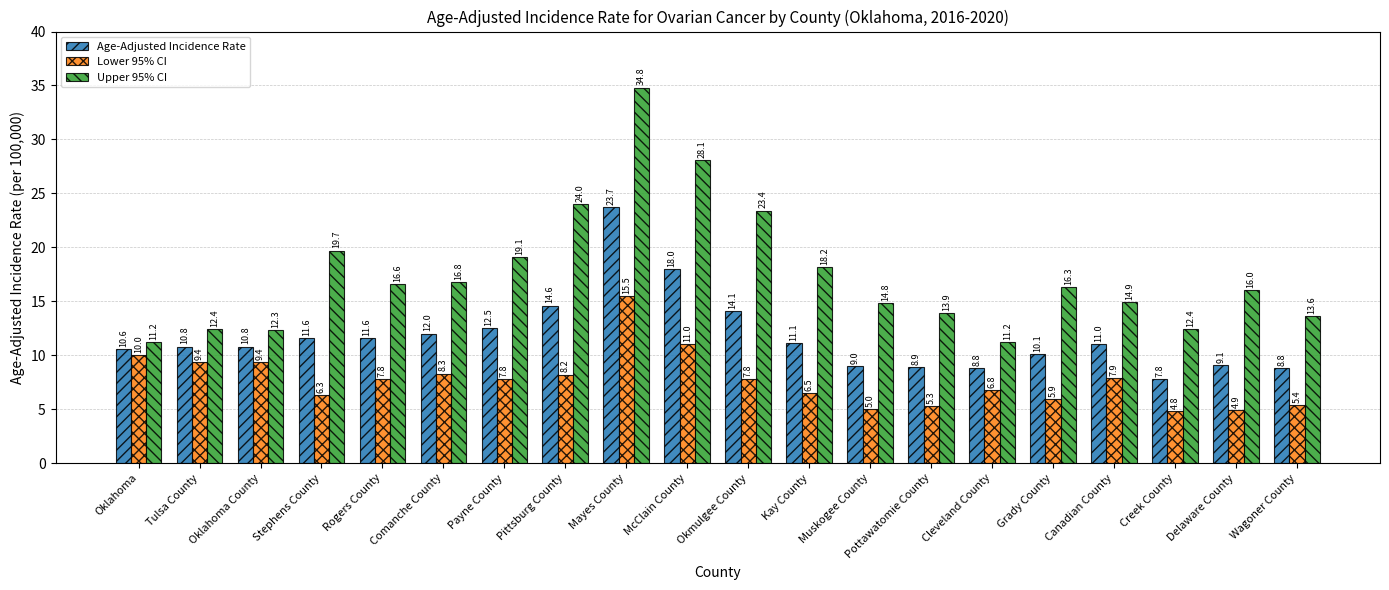

At which category is the sum across all series the highest?

Mayes County